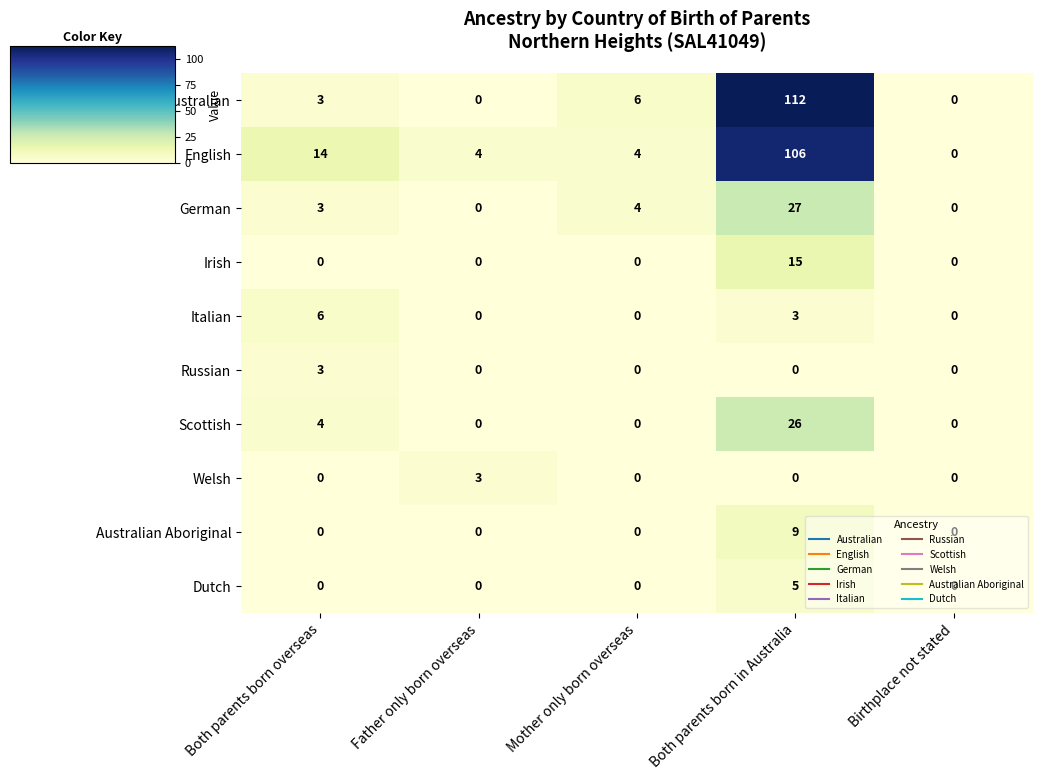

At which category is the sum across all series the highest?

Both parents born in Australia